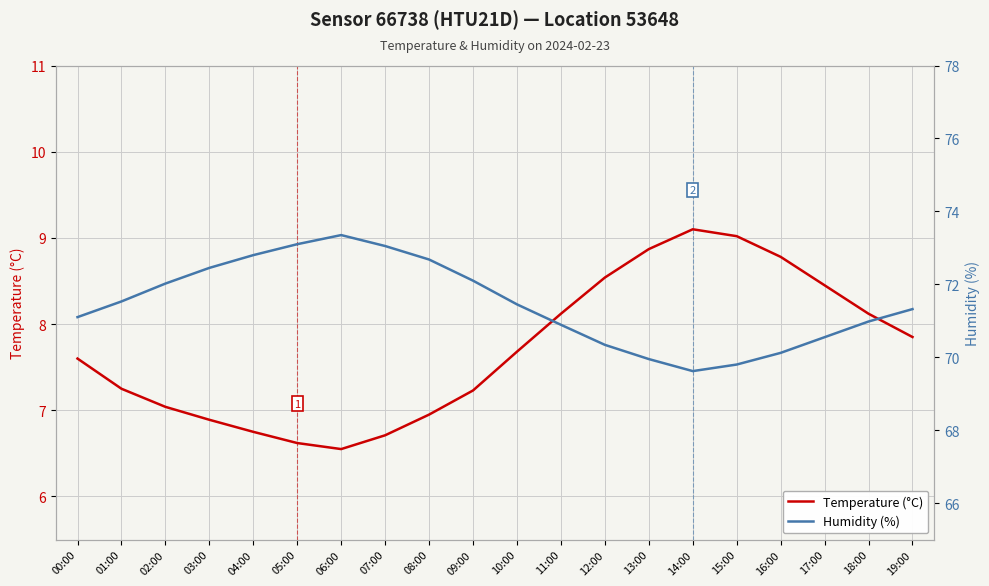

What is the label of the 20th point from the right?

00:00